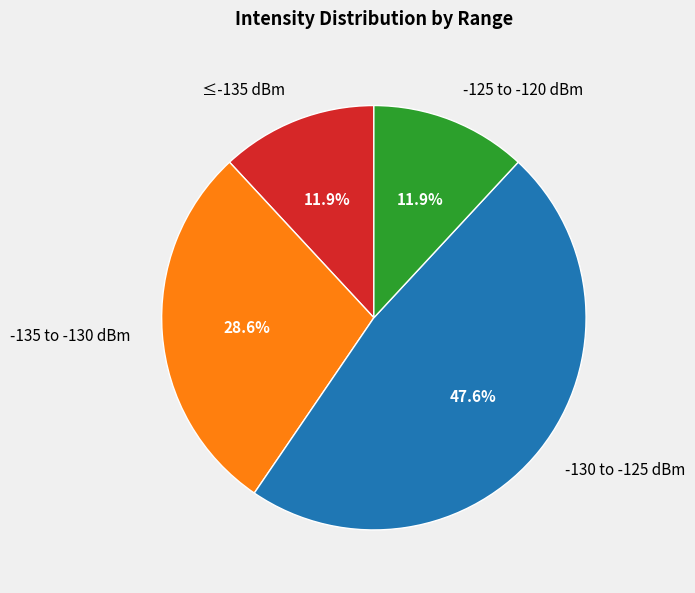

How many segments does this pie chart have?

4